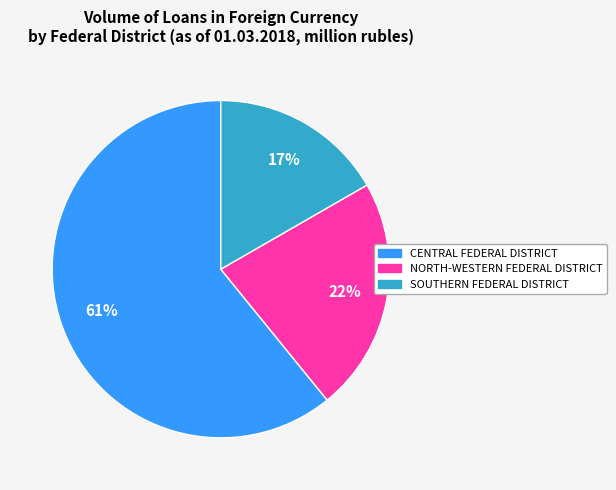

To the nearest percent, what percentage of the pie is CENTRAL FEDERAL DISTRICT?

61%